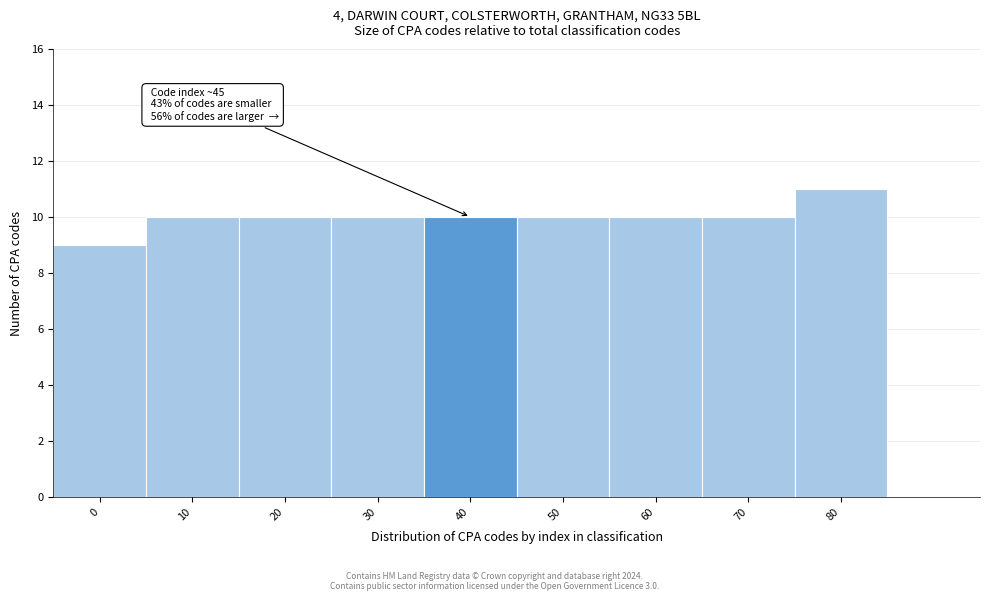

Reading left to right, list all the values displayed in this chart.

9	10	10	10	10	10	10	10	11